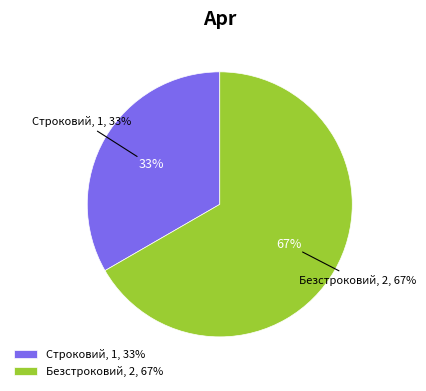

How many segments does this pie chart have?

2